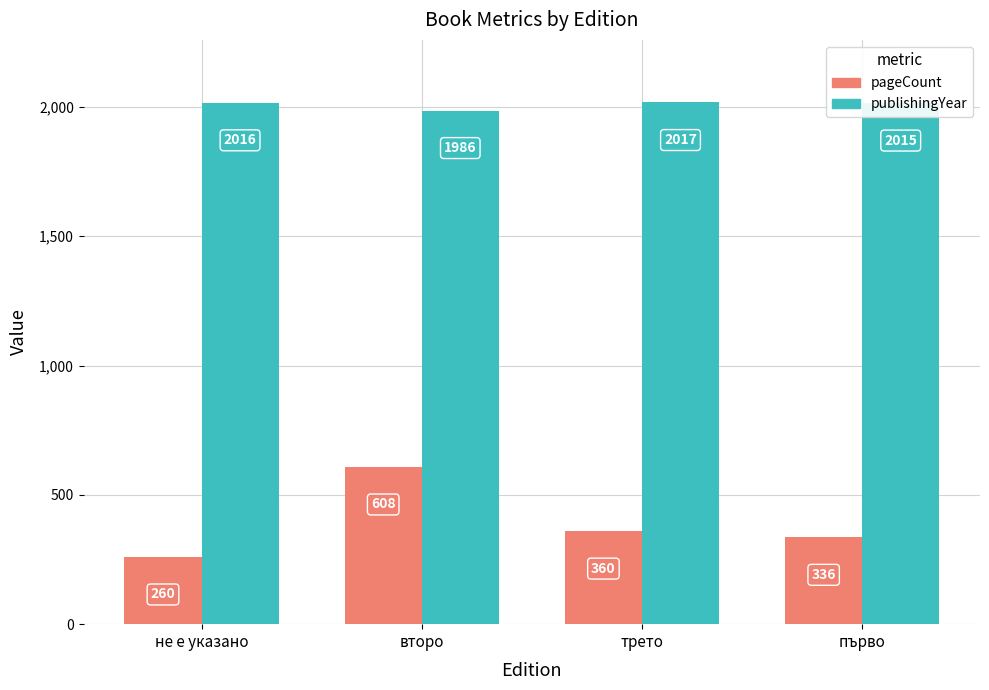

What is the spread (max minus min) of values at второ?

1378